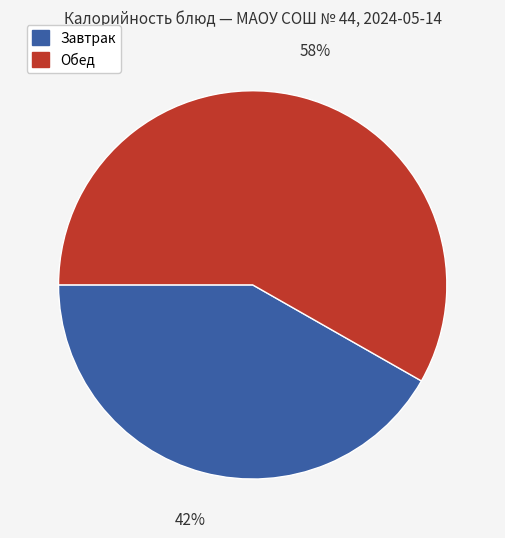

To the nearest percent, what is the average slice percentage?

50%